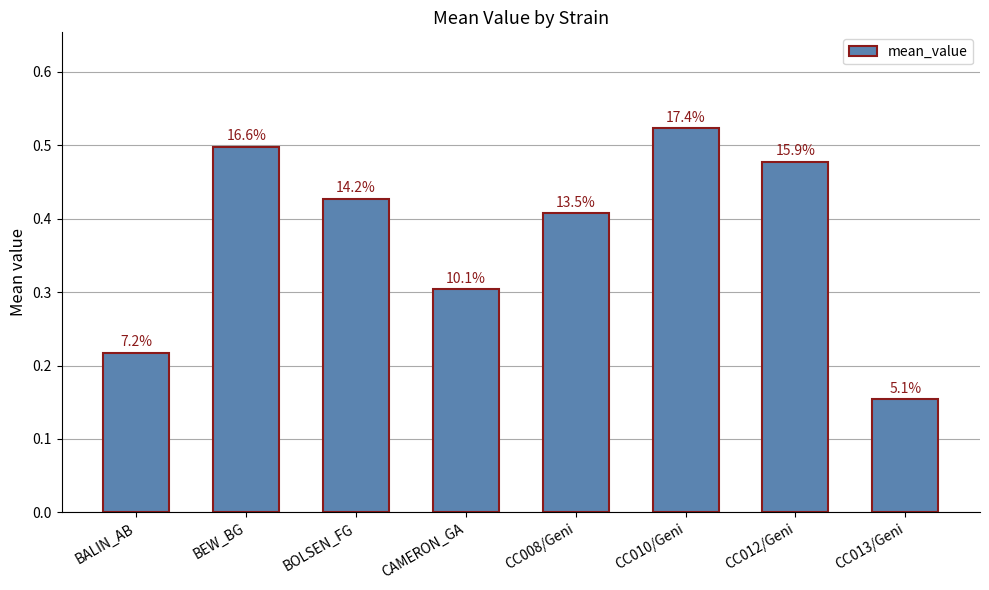

What is the difference between the values at CAMERON_GA and BEW_BG?

0.2